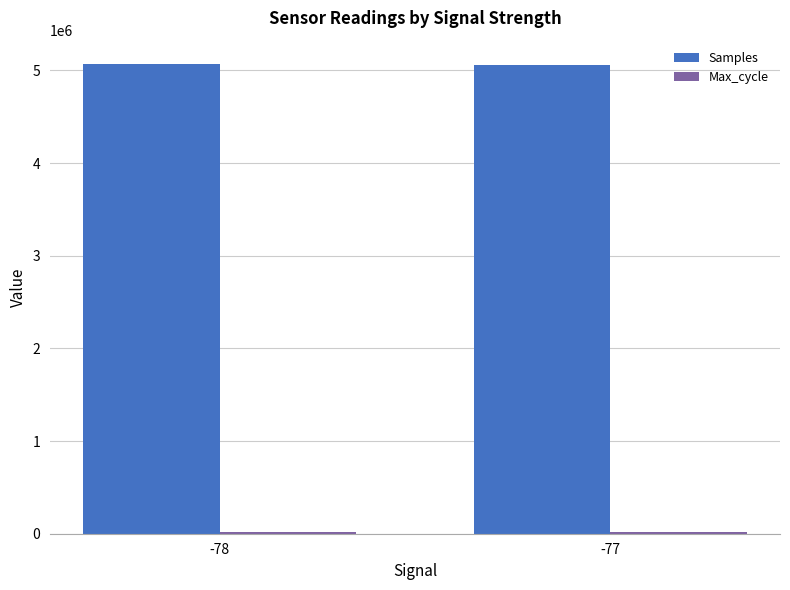

What is the greatest value displayed?

5067034.9